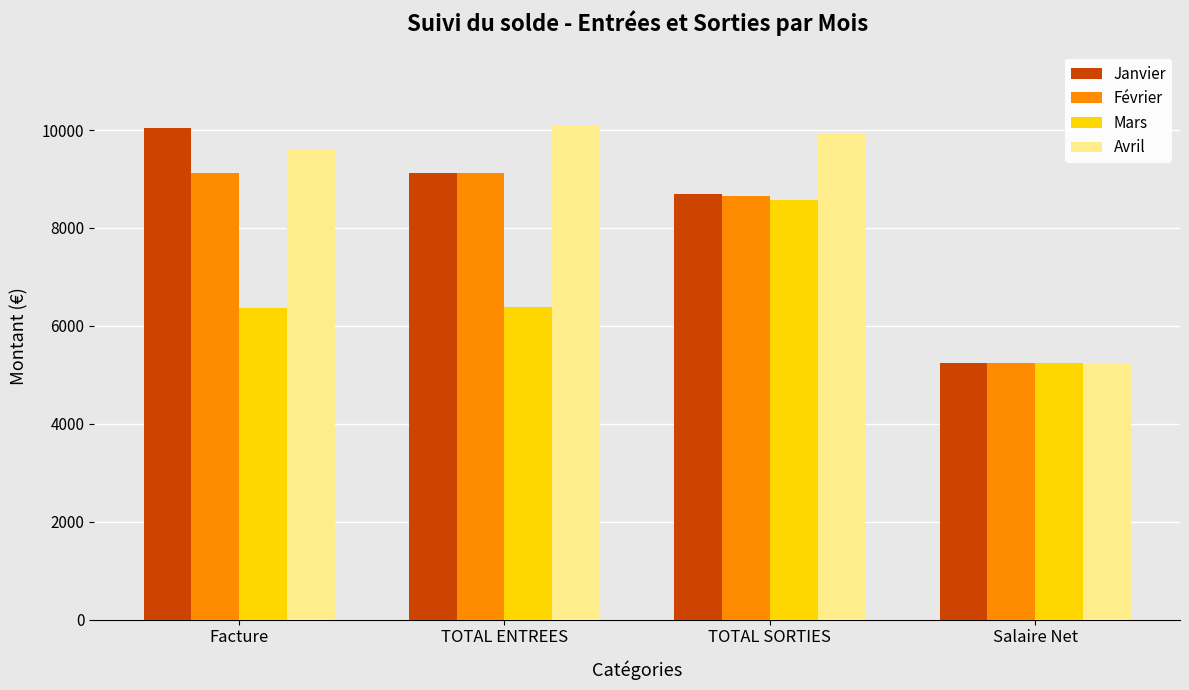

How many values in the Mars series exceed 6395?

2